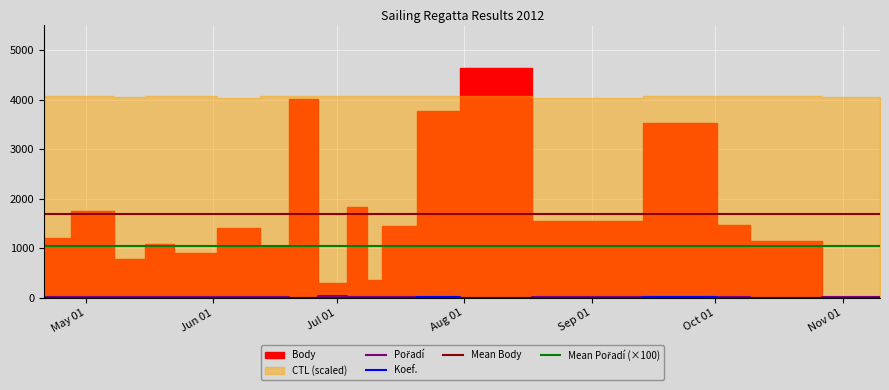

Reading left to right, list all the values displayed in this chart.

Pořadí: 7	18	16	6	12	19	8	1	35	7	6	5	4	2	15	15	9	2	10
Koef.: 3	4	4	3	3	4	3	4	2	4	1	2	5	4	4	6	3	2	1